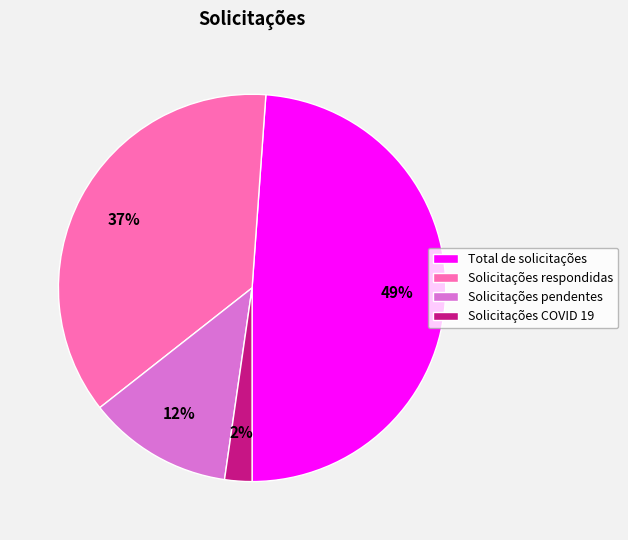

How many segments does this pie chart have?

4